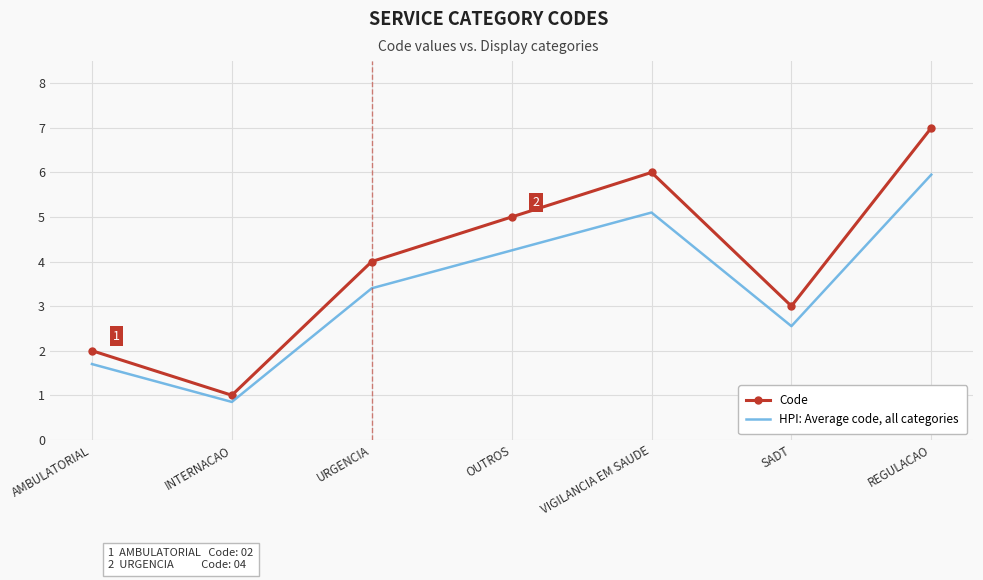

Is the value of HPI: Average code, all categories at SADT greater than the value of Code at OUTROS?

No